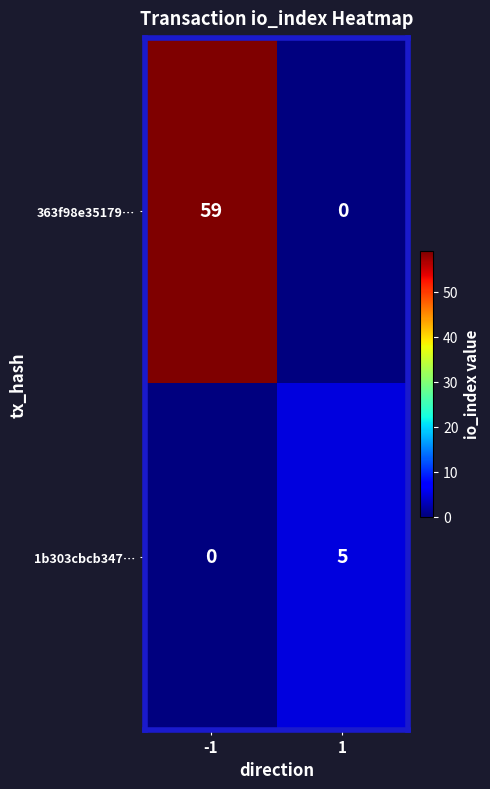

Which series has the largest range (max minus min)?

363f98e35179…